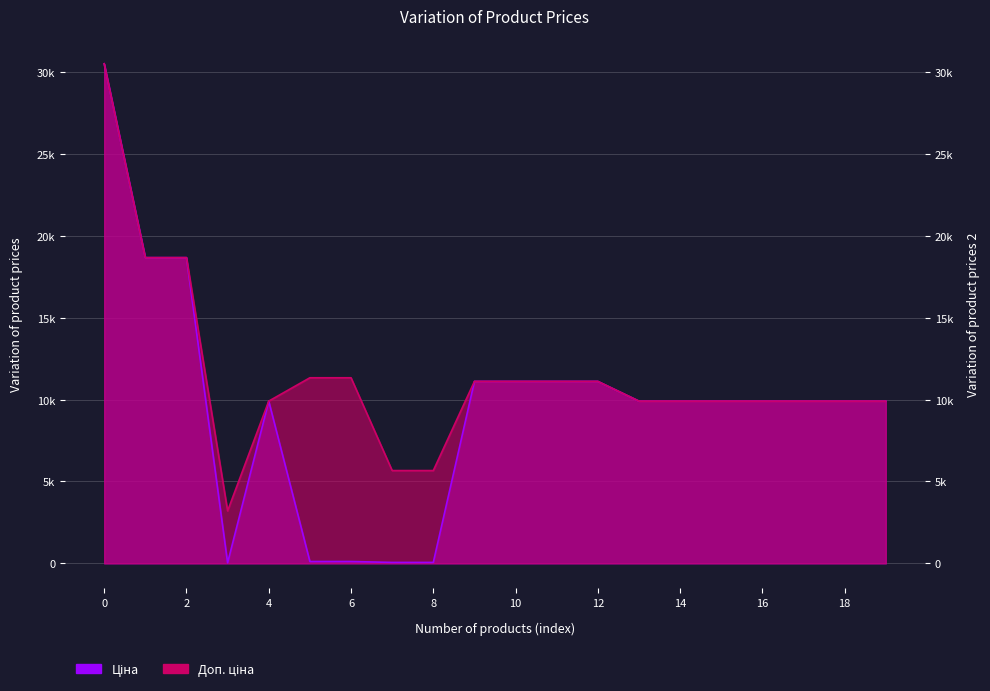

Rank the series by their average value, from highest to lowest.

Доп. ціна, Ціна